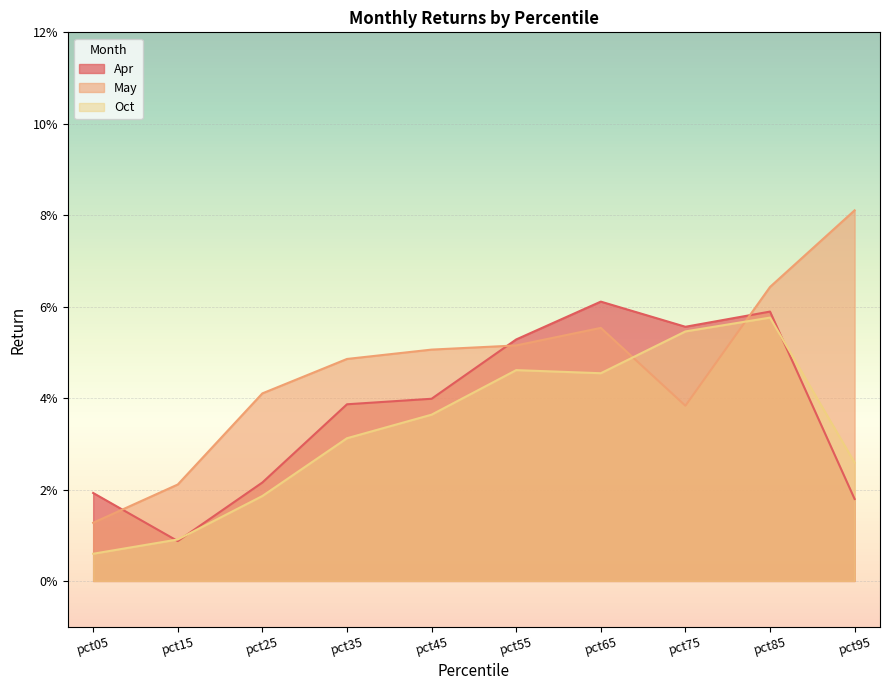

Is the value of May at pct45 greater than the value of Apr at pct75?

No